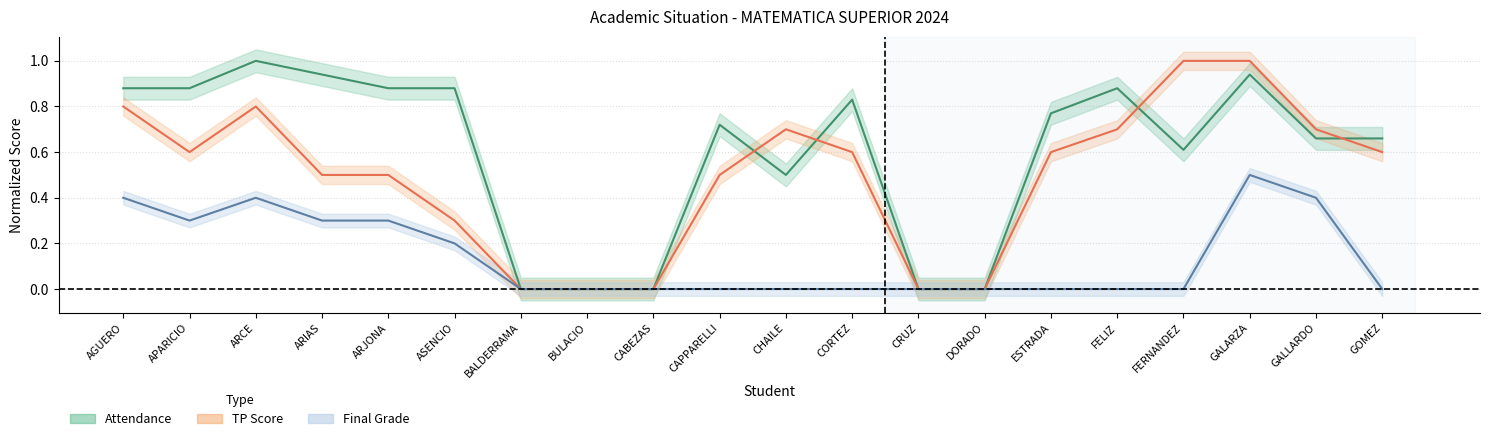

What is the difference between the second highest and second lowest values in the Attendance series?

0.9